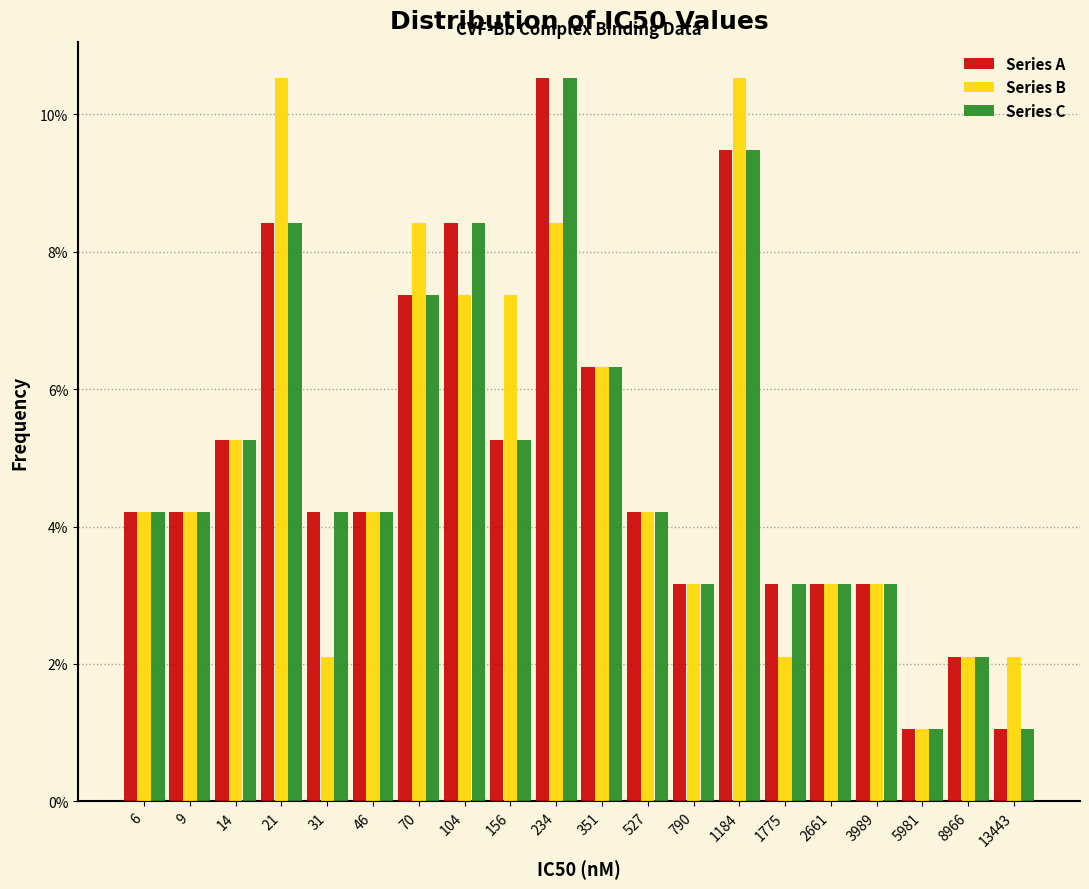

What is the total value across all series at 790?

9.5